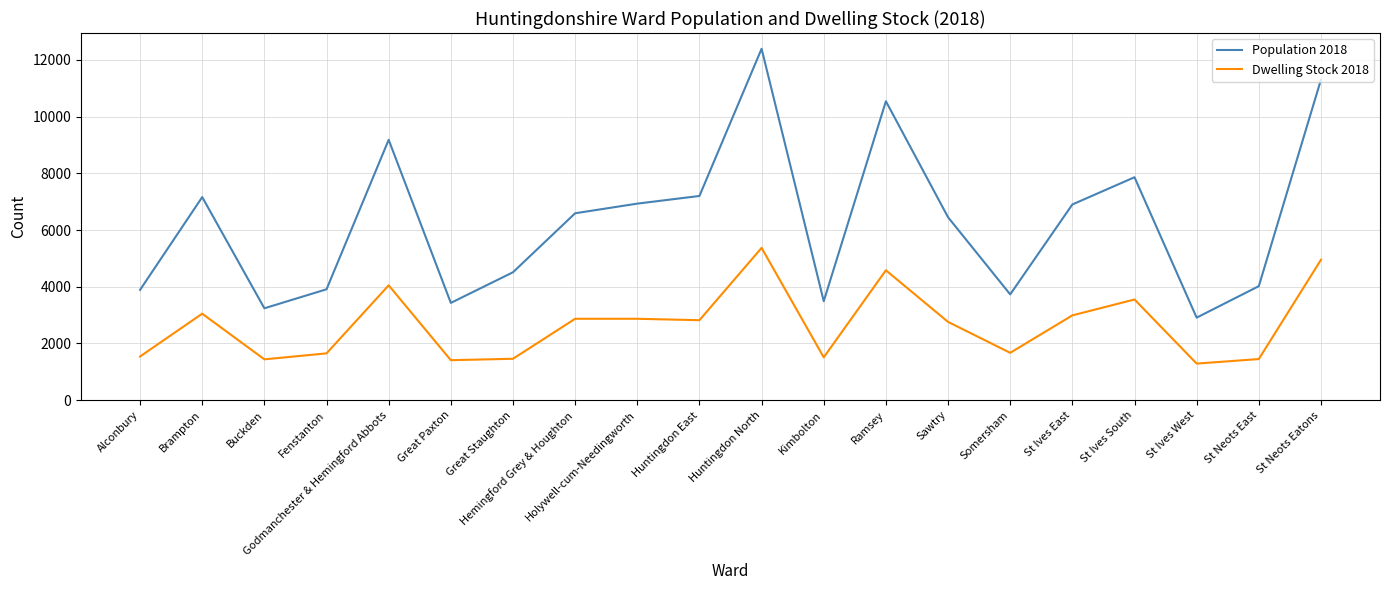

Which series has the largest total across all categories?

Population 2018